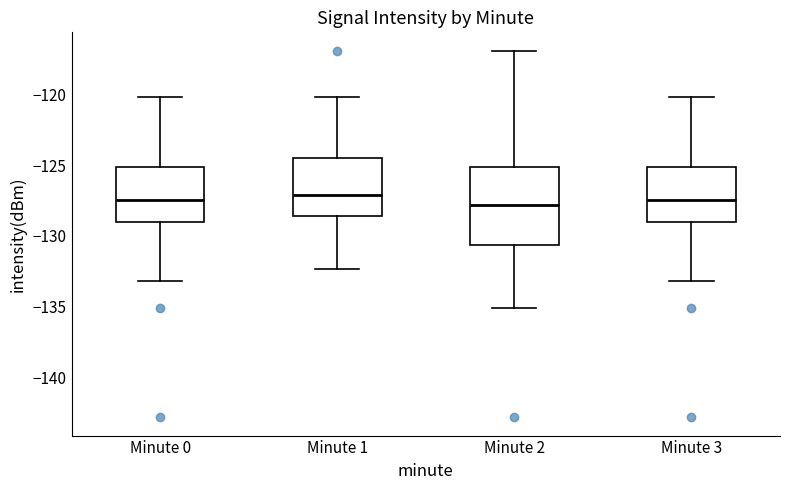

Where does the lower whisker of the box for Minute 2 end on the y-axis? The values are not printed on the chart, so give them approximately, as read against the axis.

-135.0